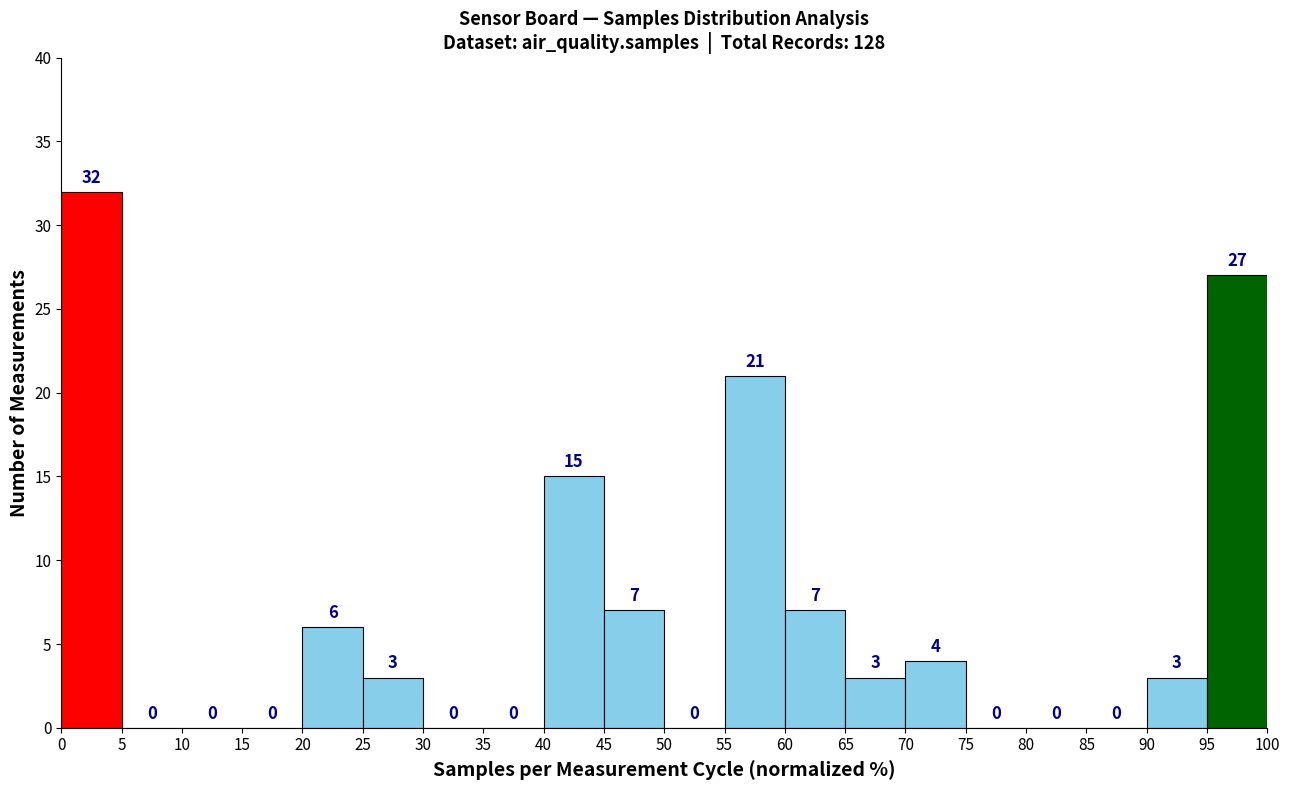

Which range on the x-axis has the tallest bar?

0 to 5